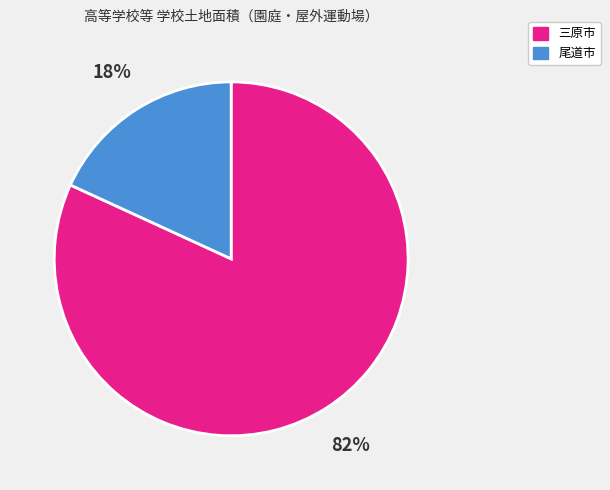

To the nearest percent, what is the average slice percentage?

50%